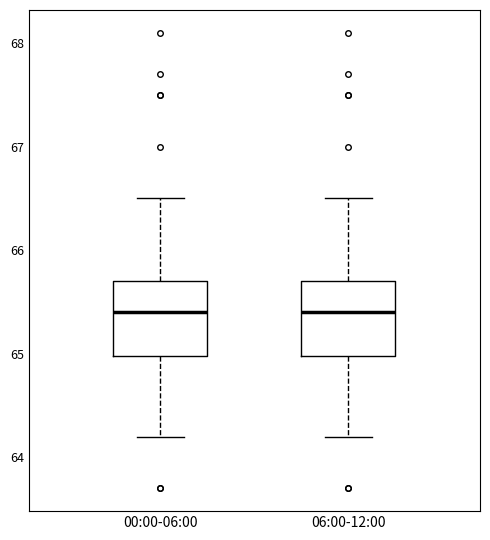

Where is the upper edge of the box for 00:00-06:00 on the y-axis? The values are not printed on the chart, so give them approximately, as read against the axis.

65.7